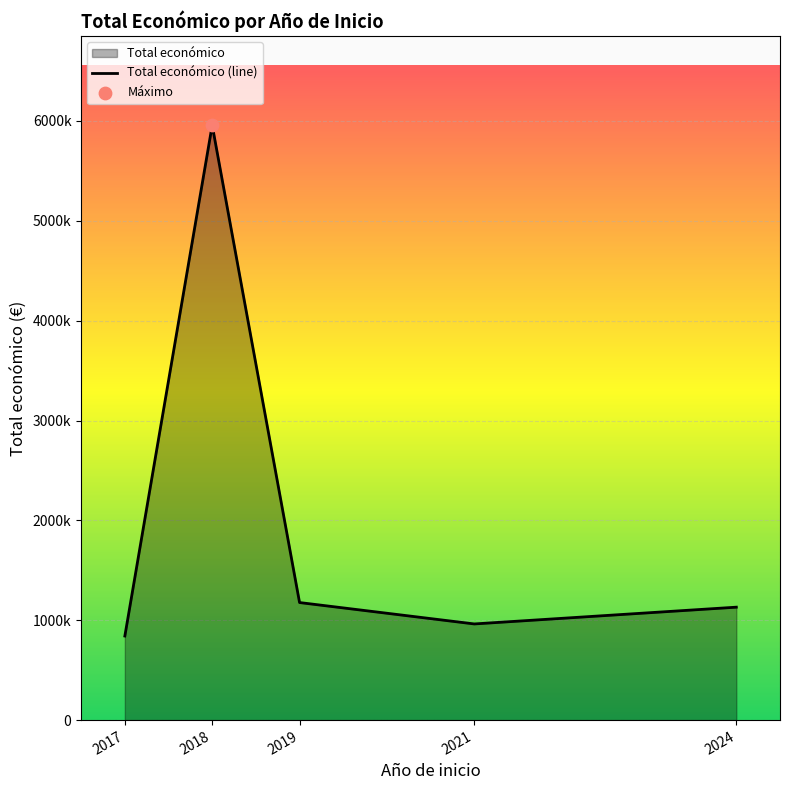

Which has a higher value, 2019 or 2018?

2018